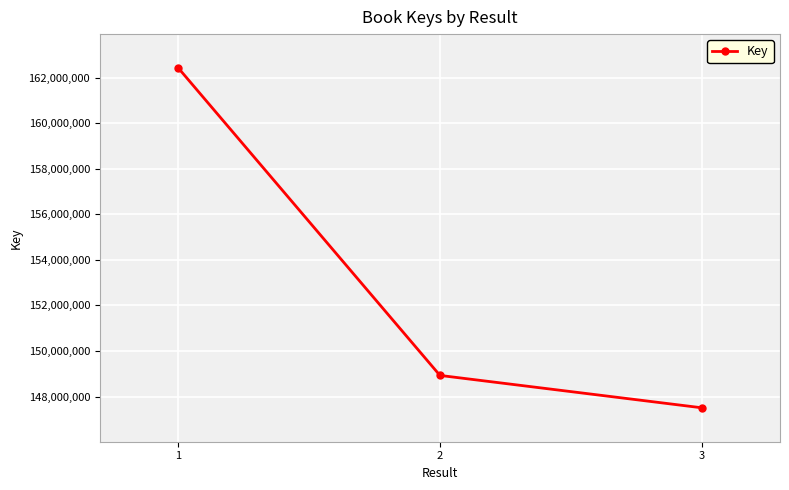

True or false: the data shows 147506806 at 3.

True